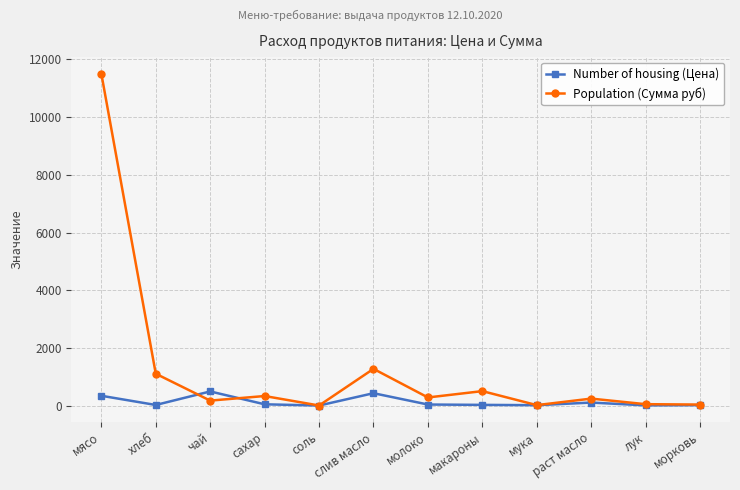

At which category does the chart reach its peak across all series?

мясо